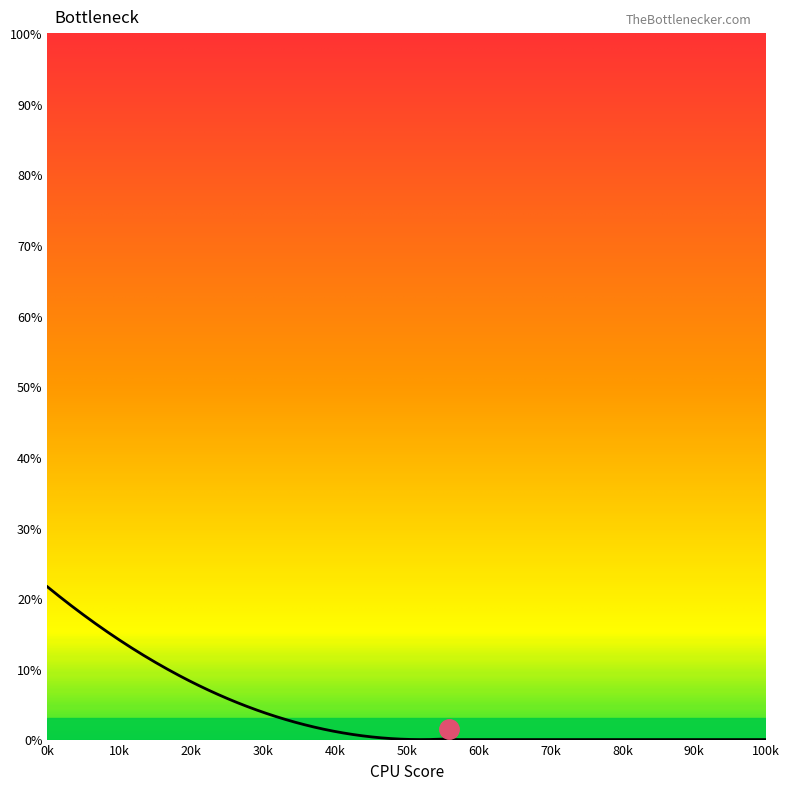

What is the greatest value displayed?

21.6